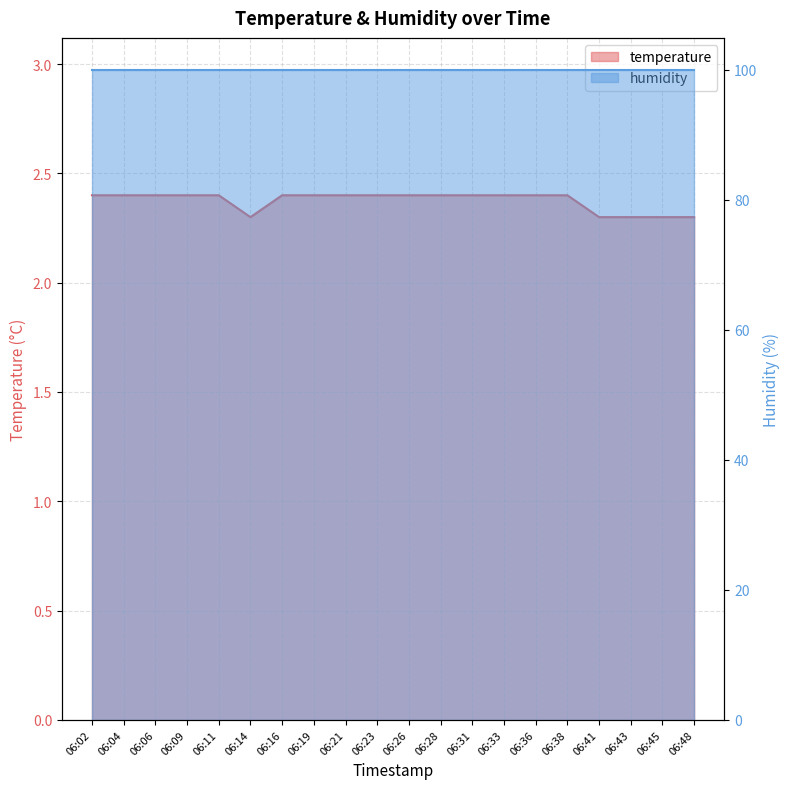

What is the change in value from 06:06 to 06:45?

-0.1